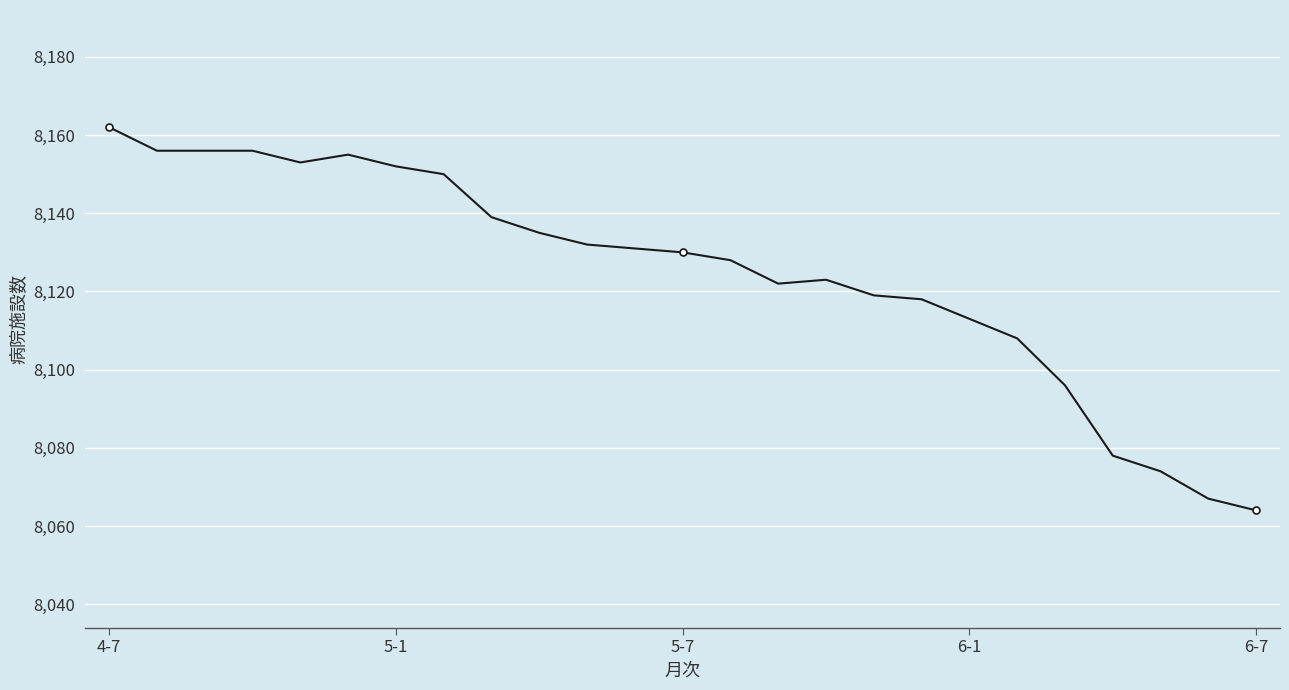

True or false: the data has more than 1 interior local peaks.

True